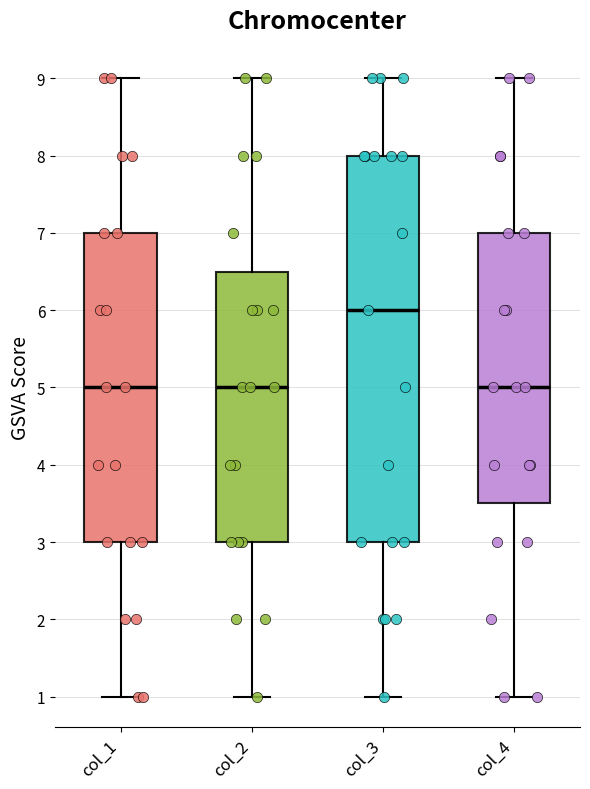

Which box's median line is the highest?

col_3